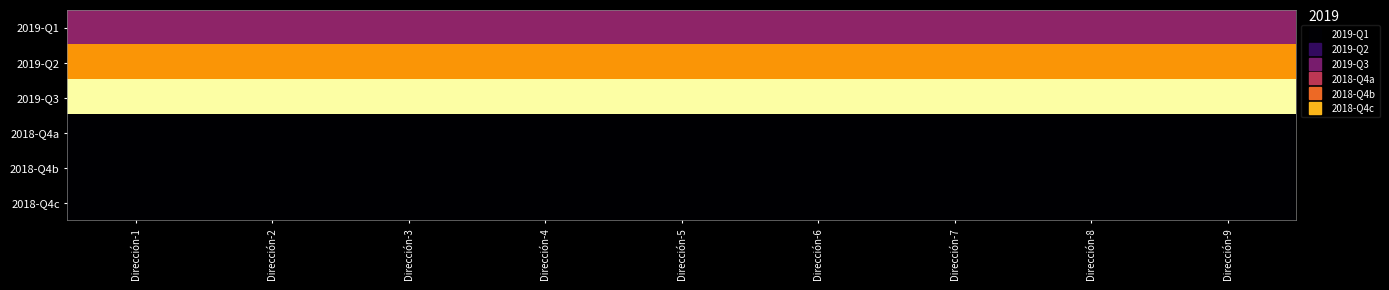

At how many categories does at least one series exceed 13028589?

9